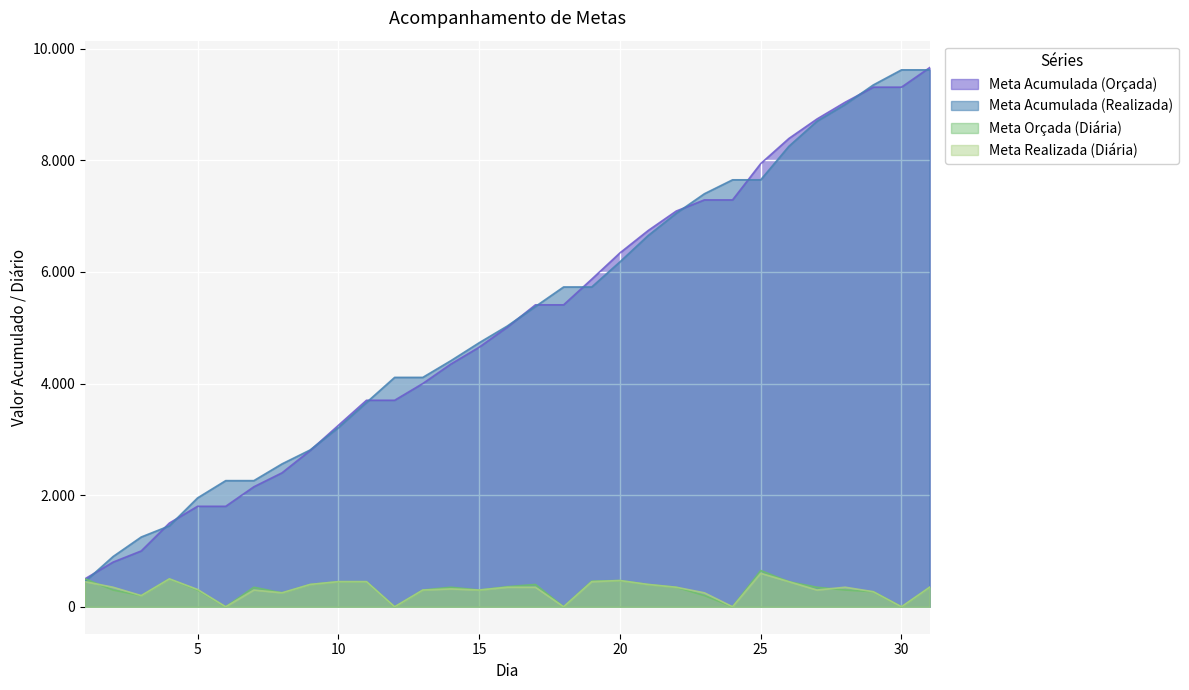

The Meta Orçada (Diária) series shows 200 at 23. True or false?

True